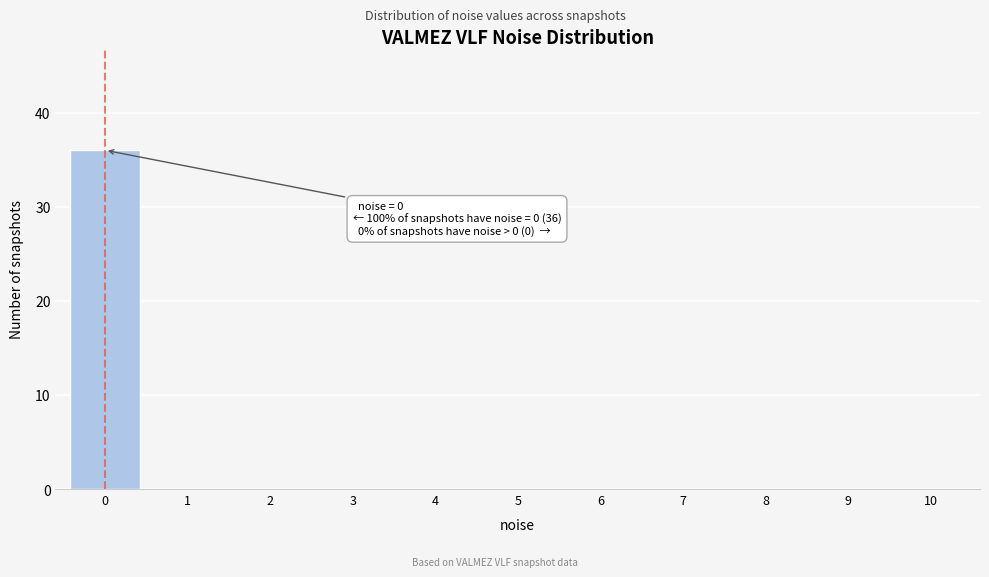

Reading left to right, list all the values displayed in this chart.

0=36	1=0	2=0	3=0	4=0	5=0	6=0	7=0	8=0	9=0	10=0